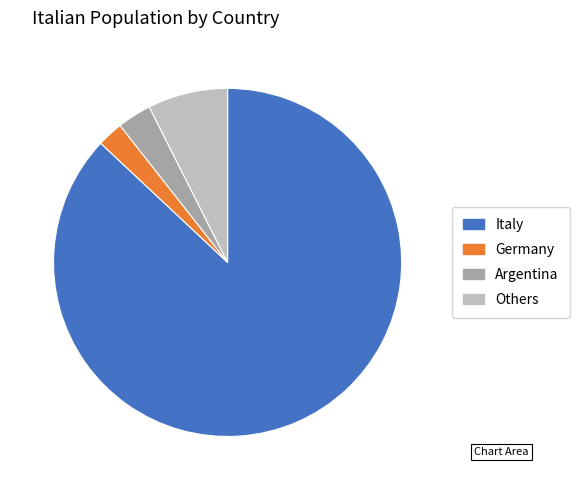

Does any single category account for the majority?

Yes